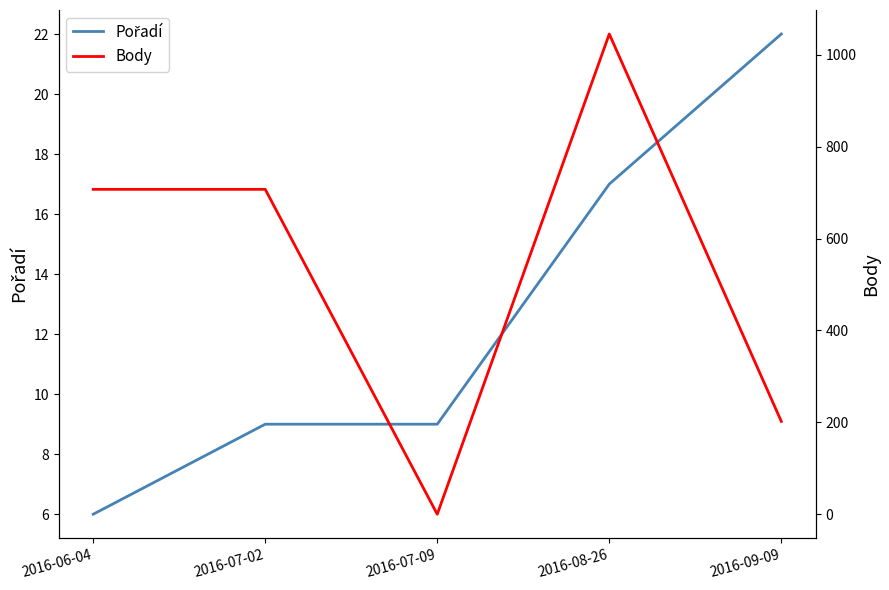

Reading left to right, what are all the values shown in this chart?

Pořadí: 6	9	9	17	22
Body: 707	707	0	1045	202